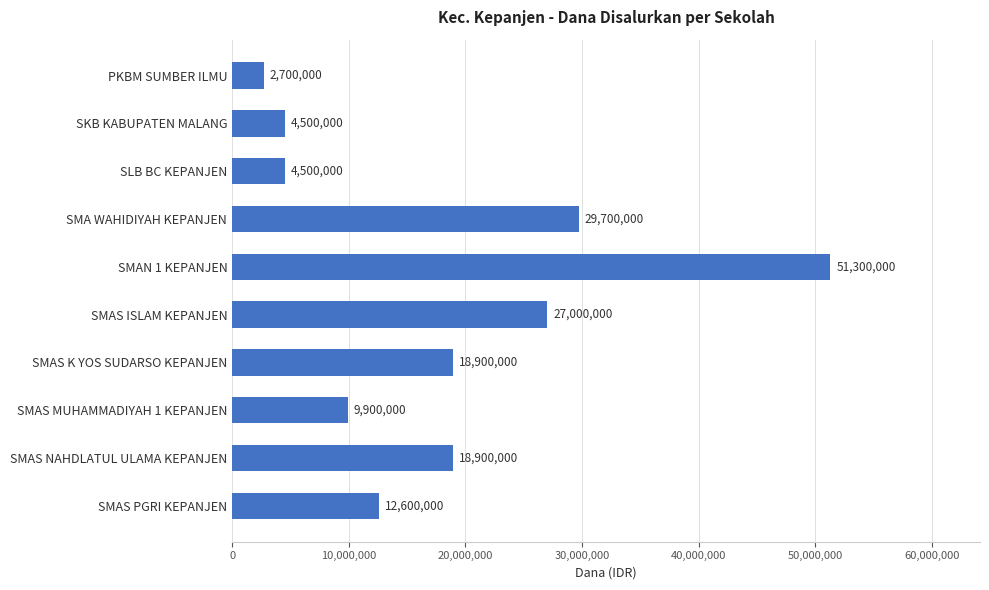

Reading top to bottom, extract all data points from this chart.

2700000	4500000	4500000	29700000	51300000	27000000	18900000	9900000	18900000	12600000